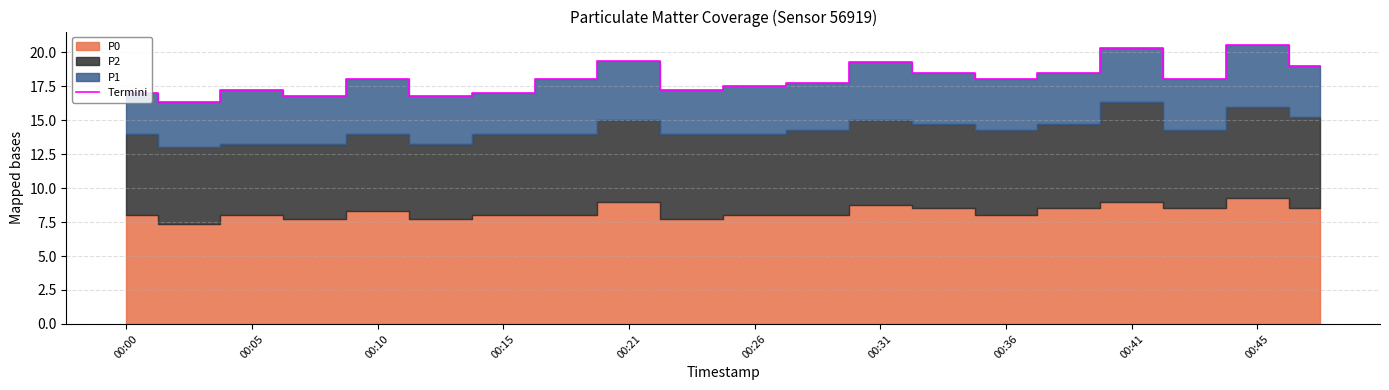

True or false: Termini has a value of 11.3 at 00:41.

False